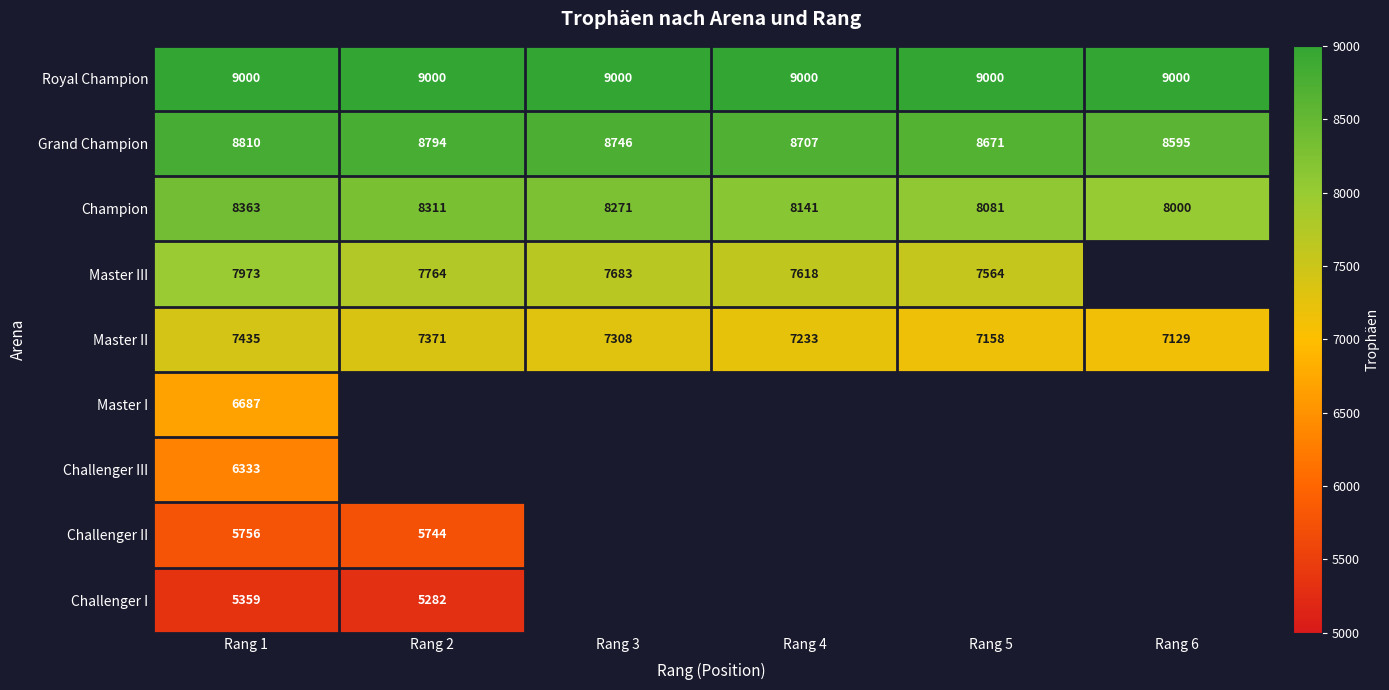

At which label does Grand Champion first exceed 8746?

Rang 1